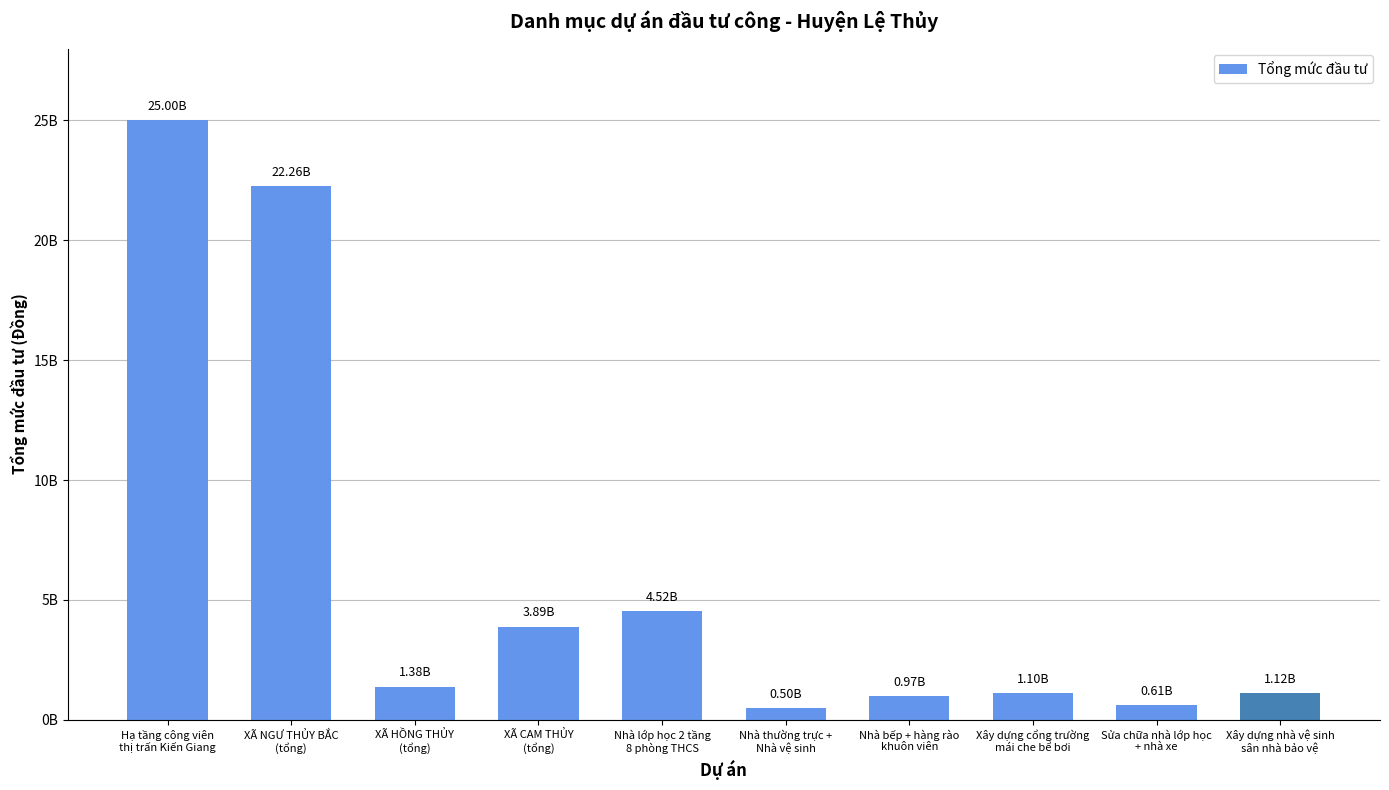

Where does the data first go above 1378119000?

Hạ tầng công viên
thị trấn Kiến Giang